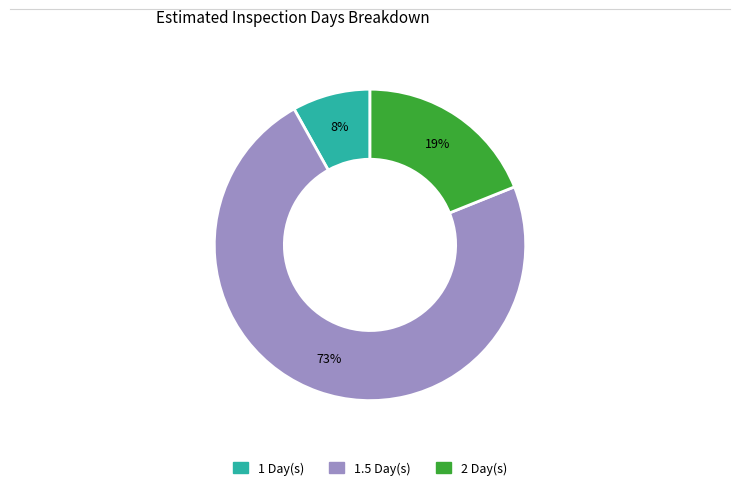

Which category has the biggest portion of the pie?

1.5 Day(s)